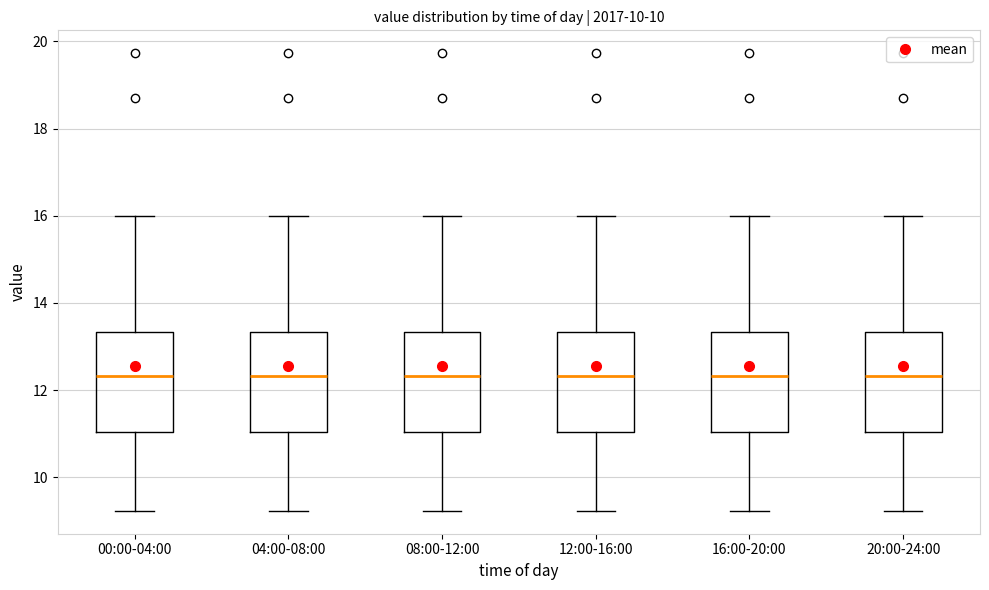

Reading left to right, read every box against the y-axis: the position of its median line, the range the box covers, and the ends of its whiskers. The values are not printed on the chart, so give them approximately, as read against the axis.

00:00-04:00: median 12.4, box 11.0 to 13.4, whiskers 9.2 to 16.0
04:00-08:00: median 12.4, box 11.0 to 13.4, whiskers 9.2 to 16.0
08:00-12:00: median 12.4, box 11.0 to 13.4, whiskers 9.2 to 16.0
12:00-16:00: median 12.4, box 11.0 to 13.4, whiskers 9.2 to 16.0
16:00-20:00: median 12.4, box 11.0 to 13.4, whiskers 9.2 to 16.0
20:00-24:00: median 12.4, box 11.0 to 13.4, whiskers 9.2 to 16.0